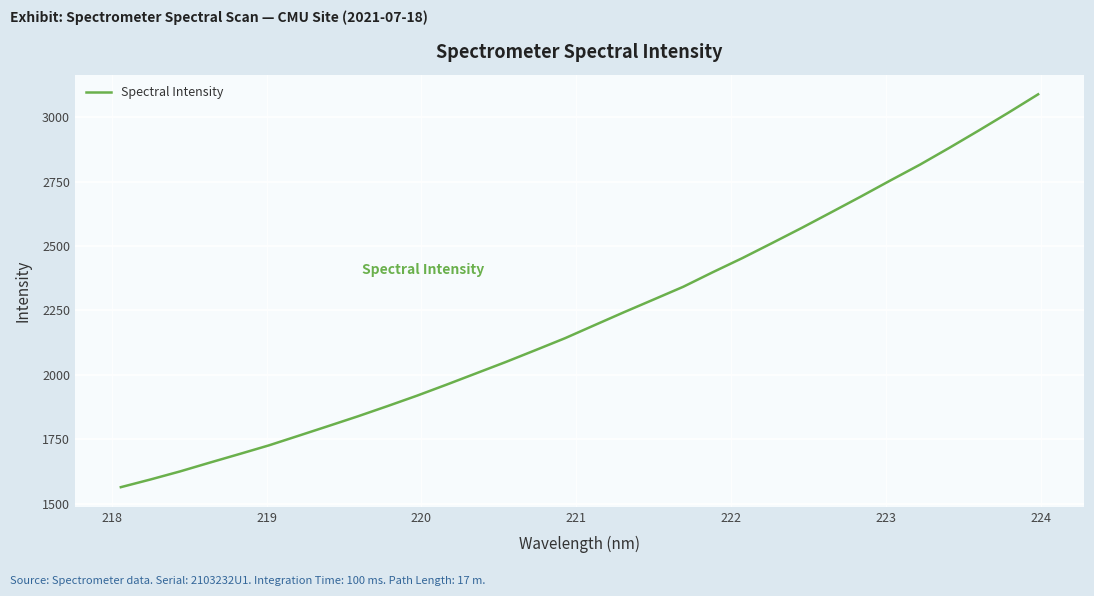

True or false: the data has more than 1 interior local peaks.

False